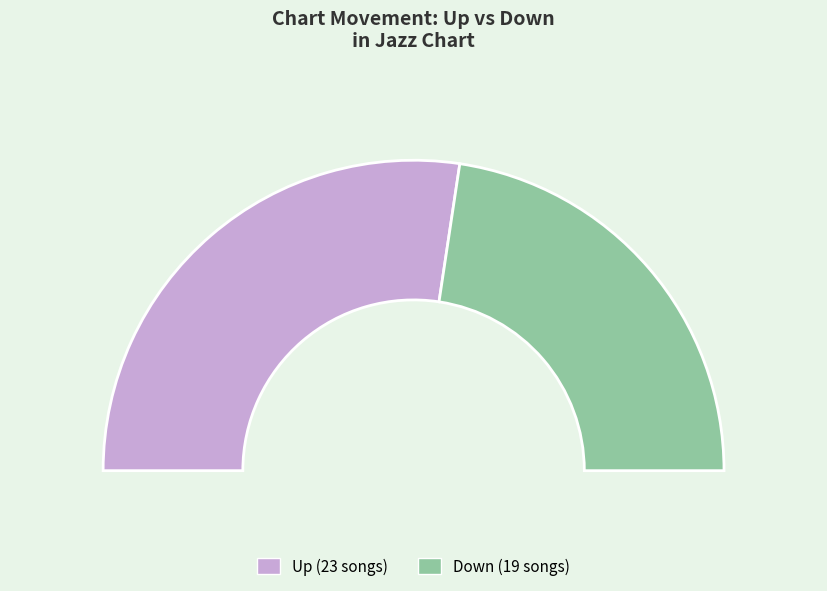

To the nearest percent, what is the average slice percentage?

50%